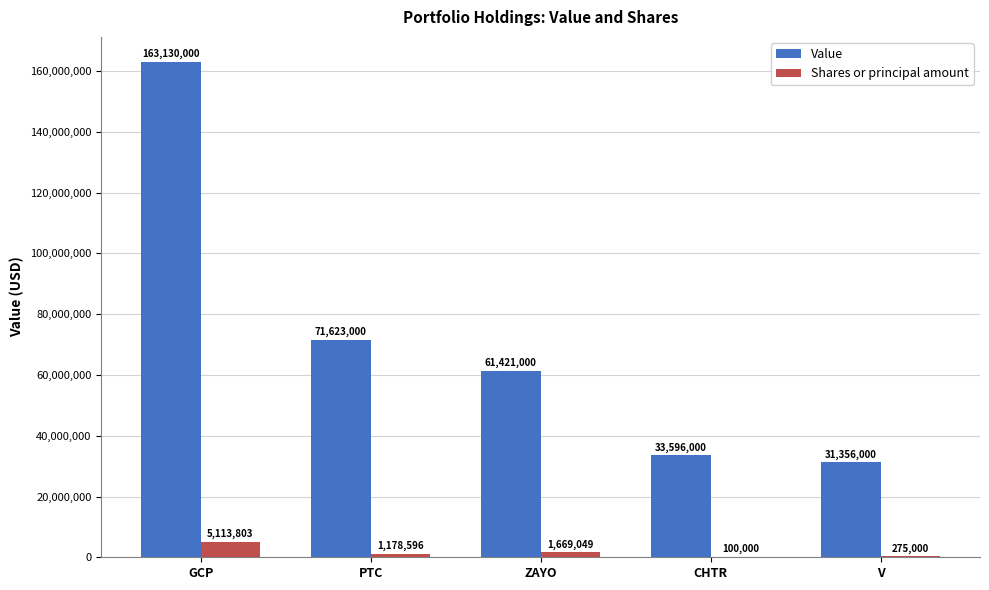

At which category does the chart reach its peak across all series?

GCP